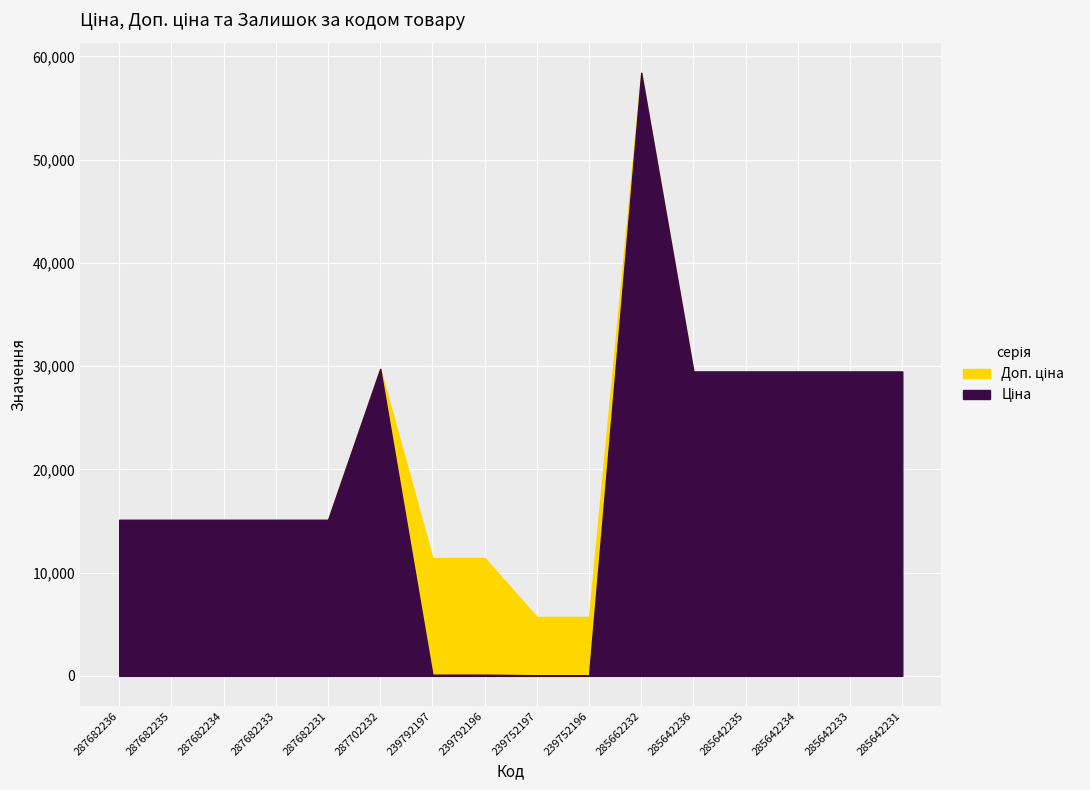

What position from the left is 285642233?

15